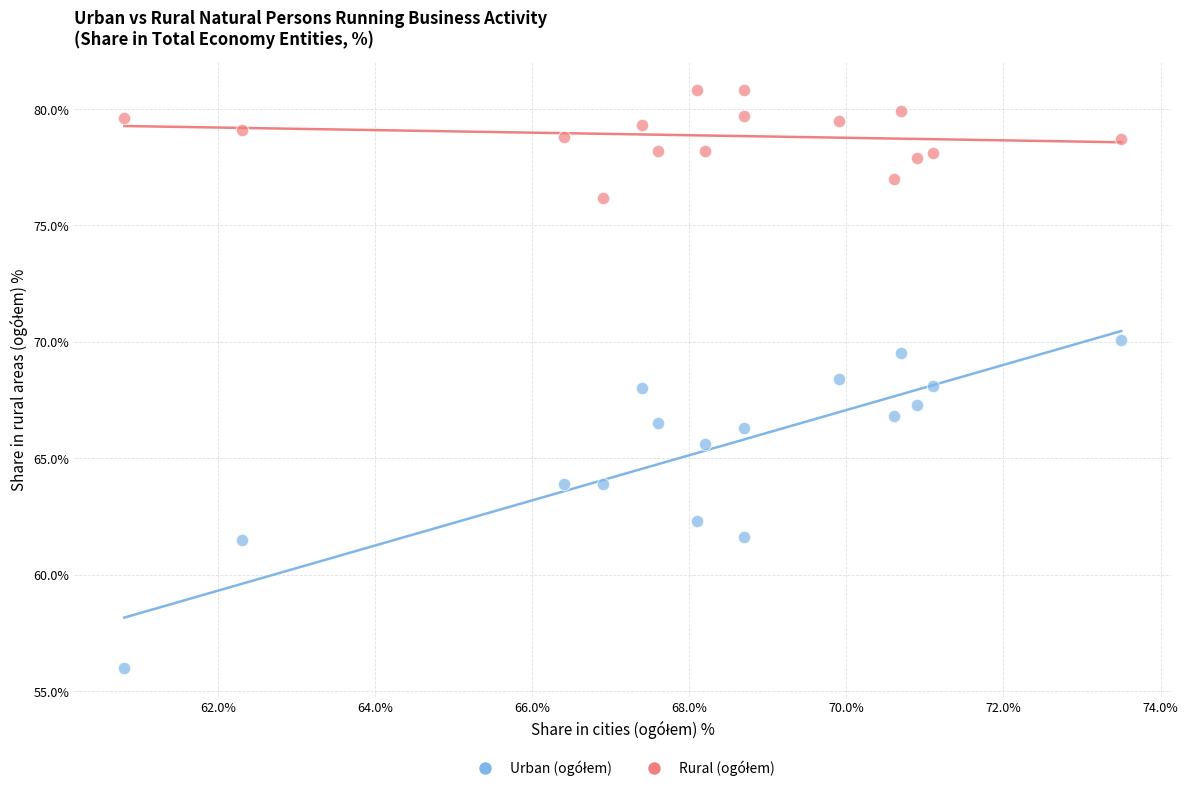

What is the X range (max minus min) for the scatter plot?

12.7